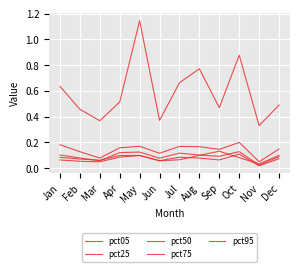

Which series has the largest range (max minus min)?

pct95